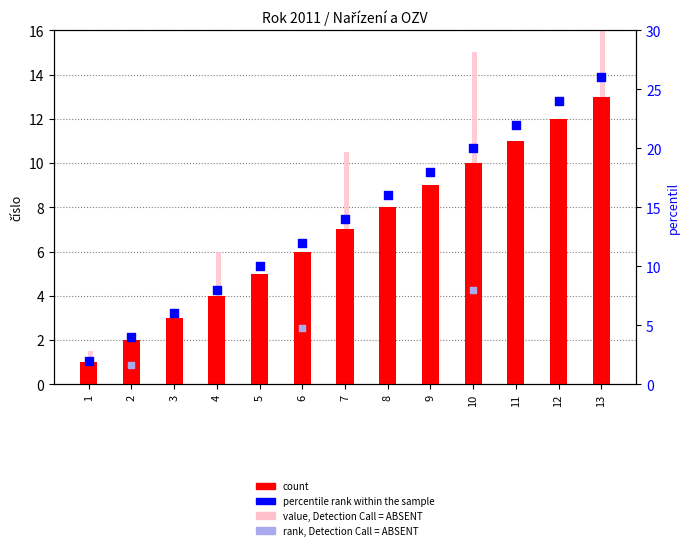

What is the change in value from 7 to 9?

+2